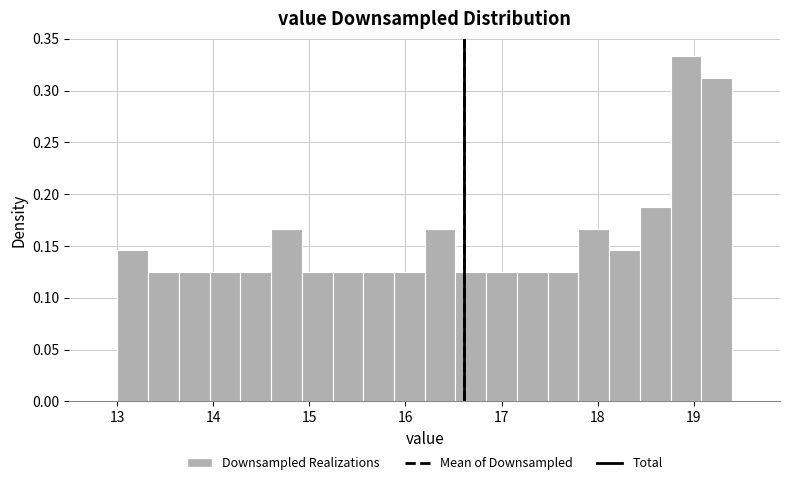

Around what value on the x-axis is the tallest bar? Give the approximate position of its centre, as read against the axis.

18.9